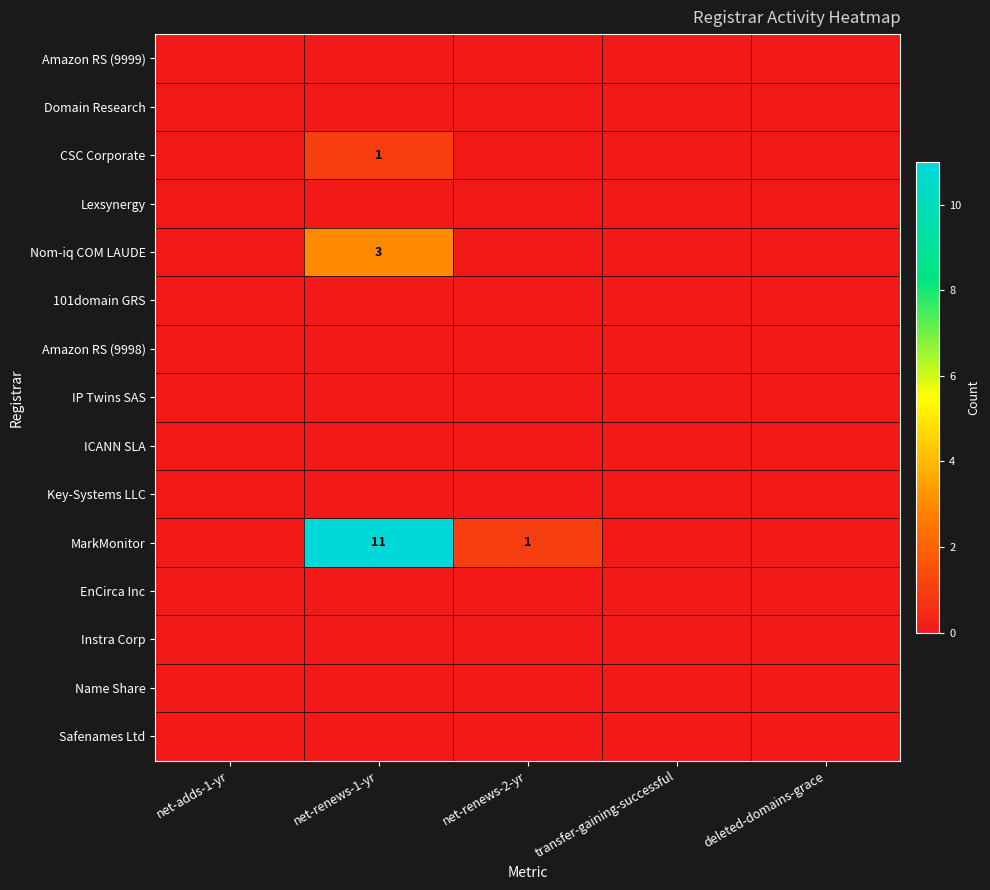

Rank the series by their maximum value, from highest to lowest.

MarkMonitor, Nom-iq COM LAUDE, CSC Corporate, Amazon RS (9999), Domain Research, Lexsynergy, 101domain GRS, Amazon RS (9998), IP Twins SAS, ICANN SLA, Key-Systems LLC, EnCirca Inc, Instra Corp, Name Share, Safenames Ltd